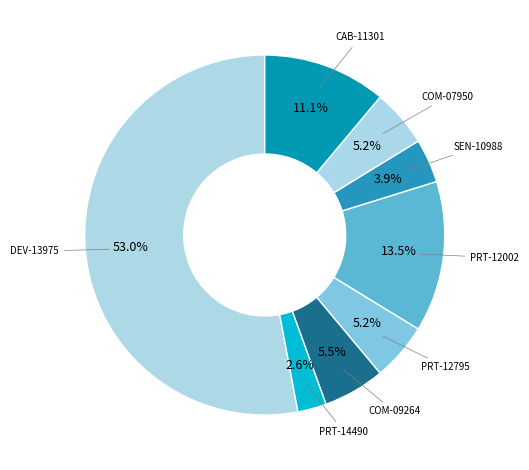

Is it true that PRT-12795 is 5% of the pie?

True